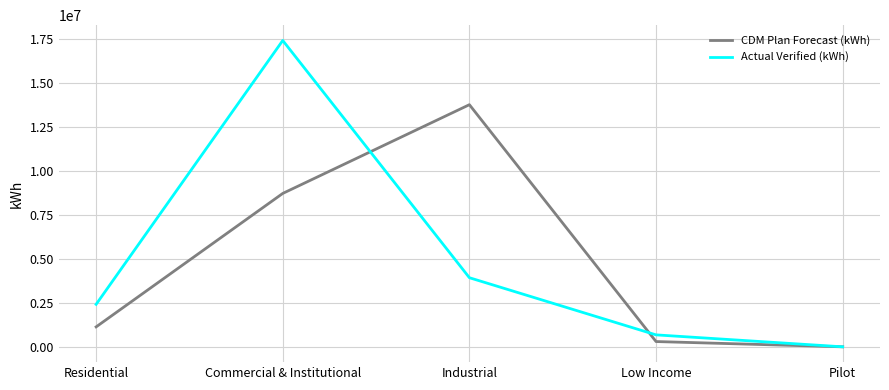

Between Residential and Industrial, which series saw the biggest shift?

CDM Plan Forecast (kWh)